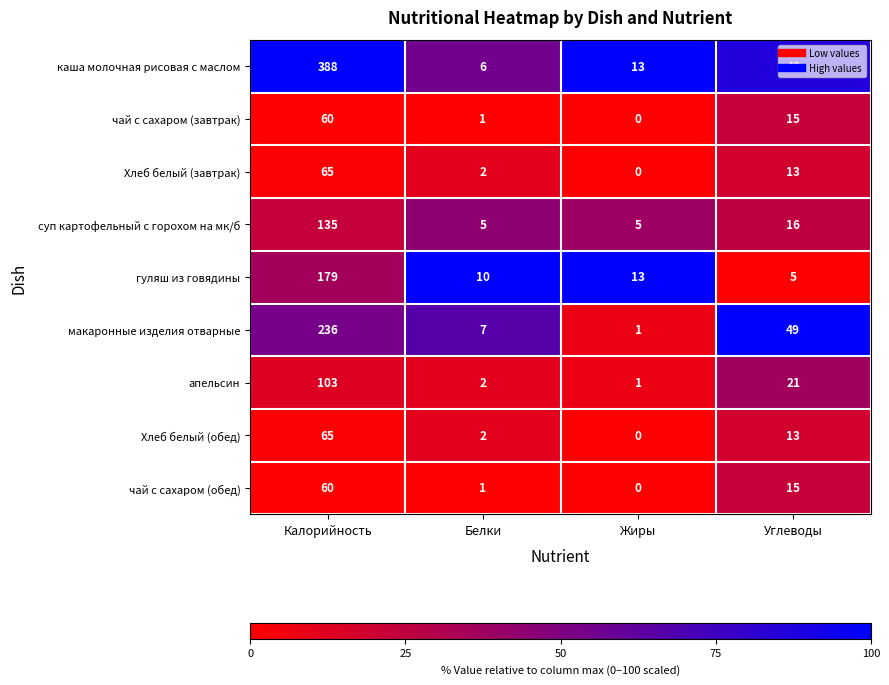

At which category is the sum across all series the highest?

Калорийность